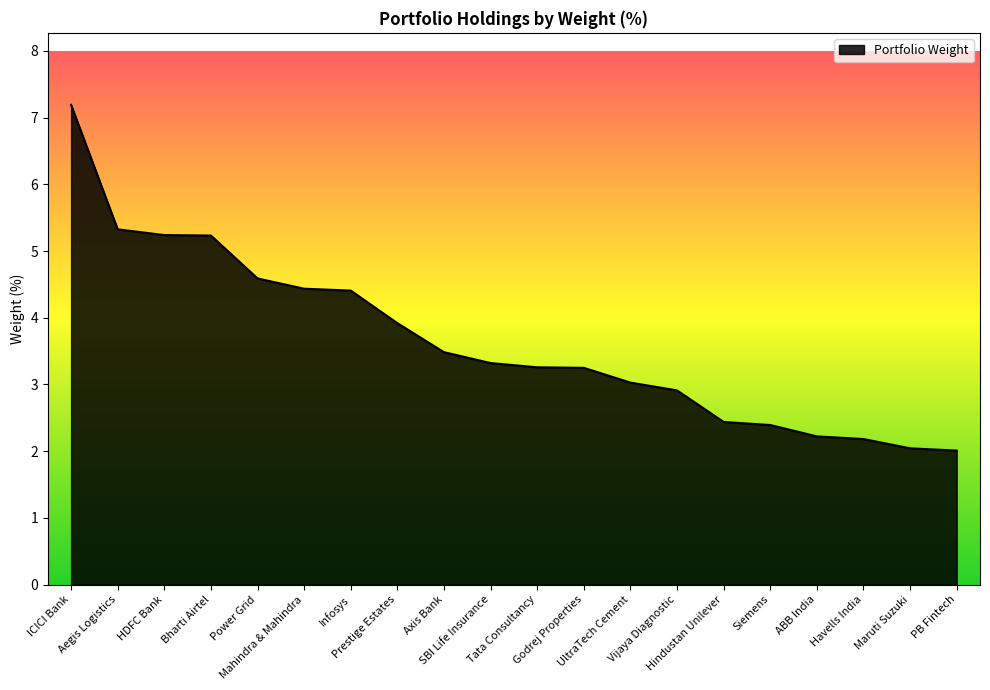

What is the difference between the maximum and minimum values?

5.2